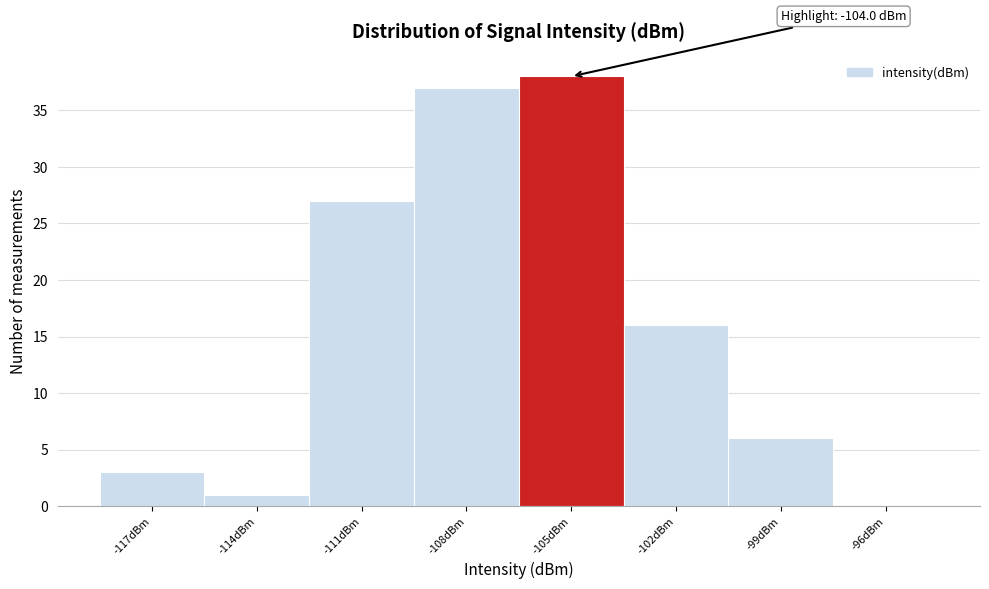

Reading right to left, list all the values displayed in this chart.

-96dBm=0	-99dBm=6	-102dBm=16	-105dBm=38	-108dBm=37	-111dBm=27	-114dBm=1	-117dBm=3